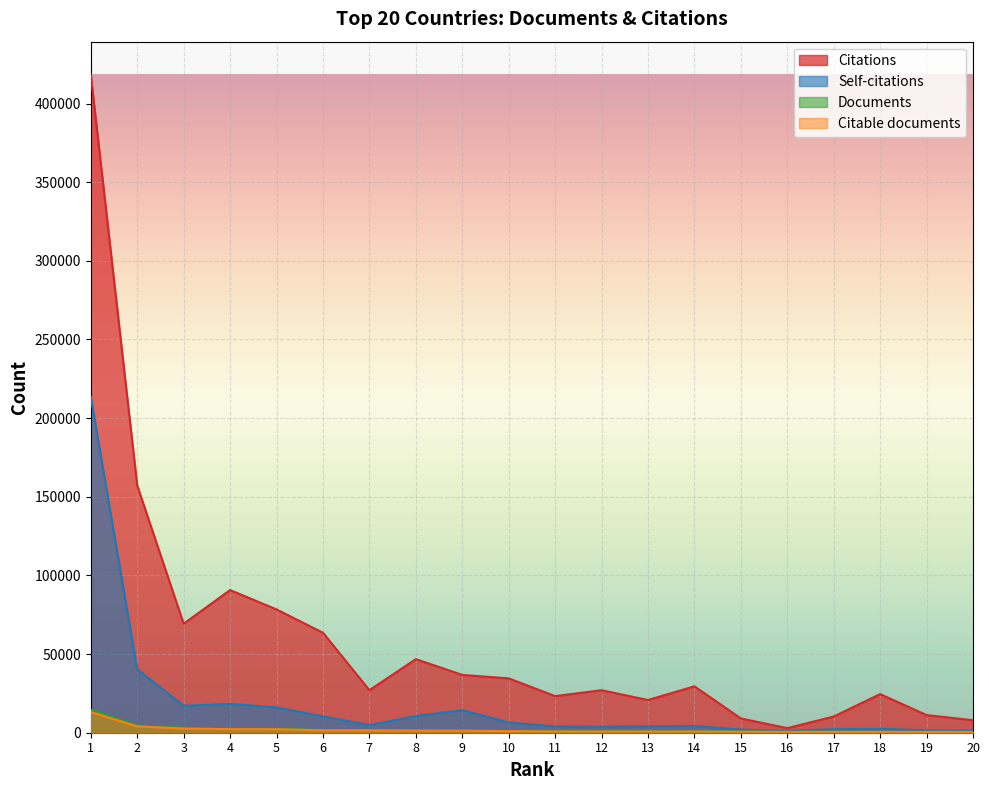

True or false: Citable documents has a value of 4063 at 2.

True